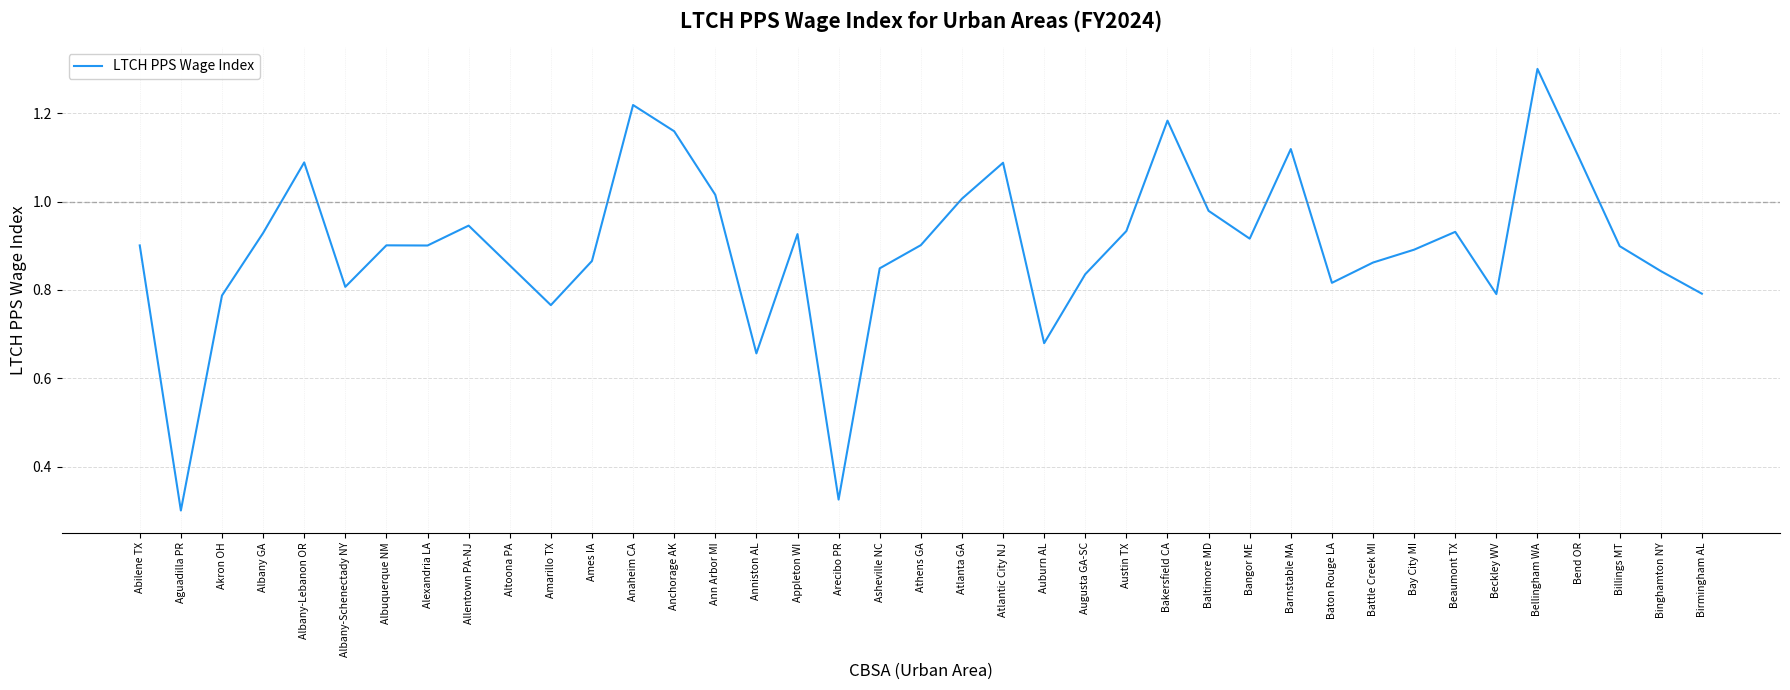

True or false: the data shows 1.2 at Birmingham AL.

False